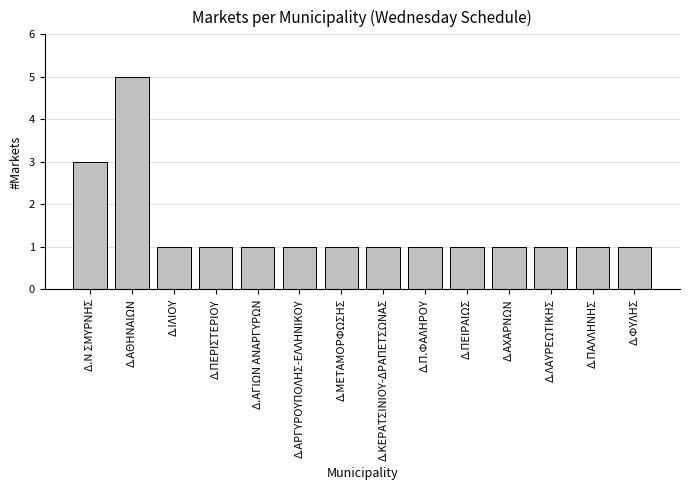

Reading right to left, transcribe all the data shown in this chart.

Δ.ΦΥΛΗΣ=1	Δ.ΠΑΛΛΗΝΗΣ=1	Δ.ΛΑΥΡΕΩΤΙΚΗΣ=1	Δ.ΑΧΑΡΝΩΝ=1	Δ.ΠΕΙΡΑΙΩΣ=1	Δ.Π.ΦΑΛΗΡΟΥ=1	Δ.ΚΕΡΑΤΣΙΝΙΟΥ-ΔΡΑΠΕΤΣΩΝΑΣ=1	Δ.ΜΕΤΑΜΟΡΦΩΣΗΣ=1	Δ.ΑΡΓΥΡΟΥΠΟΛΗΣ-ΕΛΛΗΝΙΚΟΥ=1	Δ.ΑΓΙΩΝ ΑΝΑΡΓΥΡΩΝ=1	Δ.ΠΕΡΙΣΤΕΡΙΟΥ=1	Δ.ΙΛΙΟΥ=1	Δ.ΑΘΗΝΑΙΩΝ=5	Δ.Ν ΣΜΥΡΝΗΣ=3